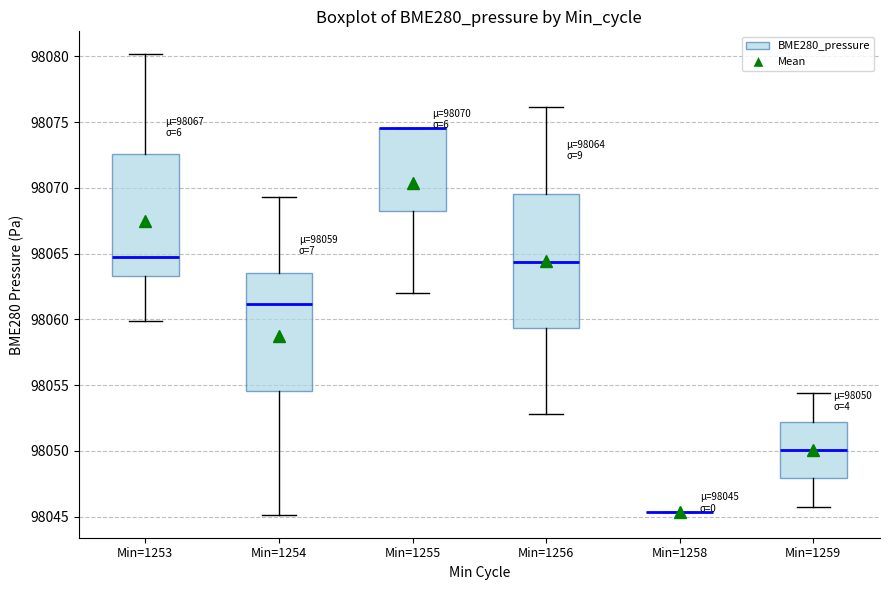

Comparing the boxes themselves (not the whiskers), which one is the tallest?

Min=1256